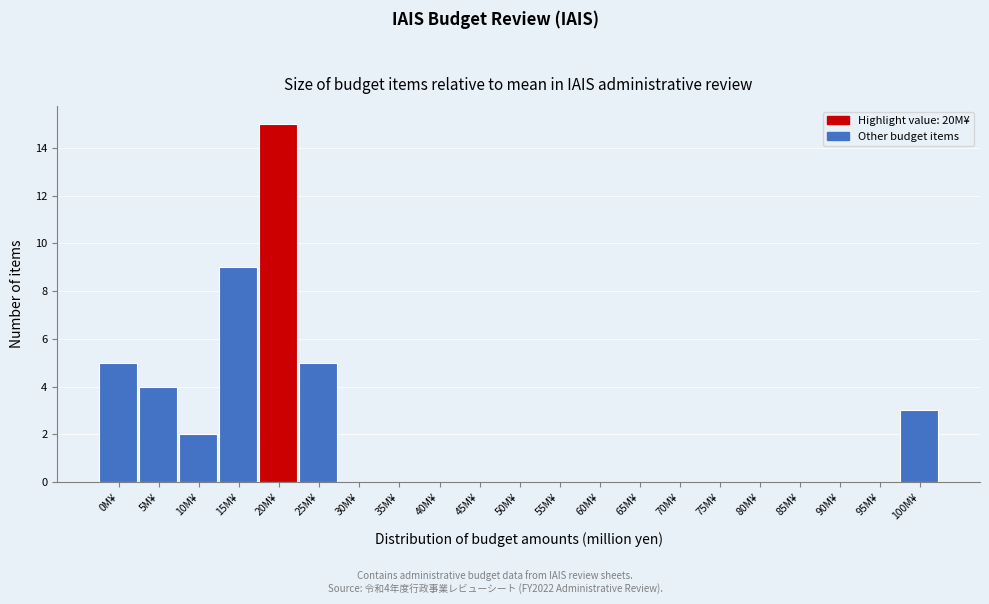

Reading left to right, extract all data points from this chart.

0M¥=5	5M¥=4	10M¥=2	15M¥=9	20M¥=15	25M¥=5	30M¥=0	35M¥=0	40M¥=0	45M¥=0	50M¥=0	55M¥=0	60M¥=0	65M¥=0	70M¥=0	75M¥=0	80M¥=0	85M¥=0	90M¥=0	95M¥=0	100M¥=3